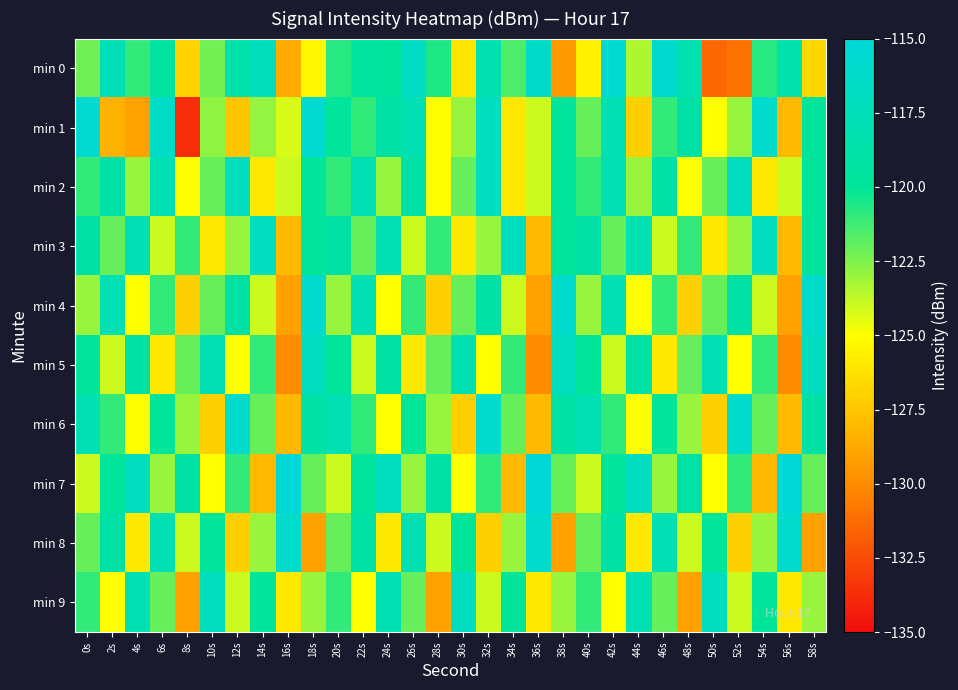

Reading left to right, what are all the values shown in this chart?

min 0: 0s=-122.2	2s=-117.6	4s=-121.0	6s=-119.5	8s=-126.9	10s=-122.2	12s=-118.6	14s=-117.2	16s=-128.6	18s=-125.4	20s=-120.8	22s=-119.5	24s=-119.7	26s=-116.7	28s=-120.6	30s=-126.2	32s=-118.1	34s=-121.5	36s=-116.3	38s=-129.4	40s=-125.6	42s=-115.6	44s=-123.4	46s=-115.8	48s=-118.2	50s=-131.4	52s=-131.0	54s=-120.8	56s=-118.3	58s=-126.7
min 1: 0s=-115.7	2s=-128.3	4s=-129.0	6s=-116.5	8s=-133.7	10s=-122.8	12s=-127.4	14s=-122.9	16s=-124.2	18s=-115.6	20s=-120.0	22s=-121.0	24s=-119.0	26s=-118.0	28s=-125.0	30s=-123.0	32s=-117.0	34s=-126.0	36s=-124.0	38s=-120.0	40s=-122.0	42s=-118.0	44s=-127.0	46s=-121.0	48s=-119.0	50s=-125.0	52s=-123.0	54s=-116.0	56s=-128.0	58s=-120.0
min 2: 0s=-121.0	2s=-119.0	4s=-123.0	6s=-118.0	8s=-125.0	10s=-122.0	12s=-117.0	14s=-126.0	16s=-124.0	18s=-120.0	20s=-121.0	22s=-118.0	24s=-123.0	26s=-119.0	28s=-125.0	30s=-122.0	32s=-117.0	34s=-126.0	36s=-124.0	38s=-120.0	40s=-121.0	42s=-118.0	44s=-123.0	46s=-119.0	48s=-125.0	50s=-122.0	52s=-117.0	54s=-126.0	56s=-124.0	58s=-120.0
min 3: 0s=-119.0	2s=-122.0	4s=-118.0	6s=-124.0	8s=-121.0	10s=-126.0	12s=-123.0	14s=-117.0	16s=-128.0	18s=-120.0	20s=-119.0	22s=-122.0	24s=-118.0	26s=-124.0	28s=-121.0	30s=-126.0	32s=-123.0	34s=-117.0	36s=-128.0	38s=-120.0	40s=-119.0	42s=-122.0	44s=-118.0	46s=-124.0	48s=-121.0	50s=-126.0	52s=-123.0	54s=-117.0	56s=-128.0	58s=-120.0
min 4: 0s=-123.0	2s=-118.0	4s=-125.0	6s=-121.0	8s=-127.0	10s=-122.0	12s=-119.0	14s=-124.0	16s=-129.0	18s=-116.0	20s=-123.0	22s=-118.0	24s=-125.0	26s=-121.0	28s=-127.0	30s=-122.0	32s=-119.0	34s=-124.0	36s=-129.0	38s=-116.0	40s=-123.0	42s=-118.0	44s=-125.0	46s=-121.0	48s=-127.0	50s=-122.0	52s=-119.0	54s=-124.0	56s=-129.0	58s=-116.0
min 5: 0s=-120.0	2s=-124.0	4s=-119.0	6s=-126.0	8s=-122.0	10s=-118.0	12s=-125.0	14s=-121.0	16s=-130.0	18s=-117.0	20s=-120.0	22s=-124.0	24s=-119.0	26s=-126.0	28s=-122.0	30s=-118.0	32s=-125.0	34s=-121.0	36s=-130.0	38s=-117.0	40s=-120.0	42s=-124.0	44s=-119.0	46s=-126.0	48s=-122.0	50s=-118.0	52s=-125.0	54s=-121.0	56s=-130.0	58s=-117.0
min 6: 0s=-118.0	2s=-121.0	4s=-125.0	6s=-120.0	8s=-123.0	10s=-127.0	12s=-116.0	14s=-122.0	16s=-128.0	18s=-119.0	20s=-118.0	22s=-121.0	24s=-125.0	26s=-120.0	28s=-123.0	30s=-127.0	32s=-116.0	34s=-122.0	36s=-128.0	38s=-119.0	40s=-118.0	42s=-121.0	44s=-125.0	46s=-120.0	48s=-123.0	50s=-127.0	52s=-116.0	54s=-122.0	56s=-128.0	58s=-119.0
min 7: 0s=-124.0	2s=-120.0	4s=-117.0	6s=-123.0	8s=-119.0	10s=-125.0	12s=-121.0	14s=-128.0	16s=-115.0	18s=-122.0	20s=-124.0	22s=-120.0	24s=-117.0	26s=-123.0	28s=-119.0	30s=-125.0	32s=-121.0	34s=-128.0	36s=-115.0	38s=-122.0	40s=-124.0	42s=-120.0	44s=-117.0	46s=-123.0	48s=-119.0	50s=-125.0	52s=-121.0	54s=-128.0	56s=-115.0	58s=-122.0
min 8: 0s=-122.0	2s=-119.0	4s=-126.0	6s=-118.0	8s=-124.0	10s=-120.0	12s=-127.0	14s=-123.0	16s=-116.0	18s=-129.0	20s=-122.0	22s=-119.0	24s=-126.0	26s=-118.0	28s=-124.0	30s=-120.0	32s=-127.0	34s=-123.0	36s=-116.0	38s=-129.0	40s=-122.0	42s=-119.0	44s=-126.0	46s=-118.0	48s=-124.0	50s=-120.0	52s=-127.0	54s=-123.0	56s=-116.0	58s=-129.0
min 9: 0s=-121.0	2s=-125.0	4s=-118.0	6s=-122.0	8s=-129.0	10s=-117.0	12s=-124.0	14s=-120.0	16s=-126.0	18s=-123.0	20s=-121.0	22s=-125.0	24s=-118.0	26s=-122.0	28s=-129.0	30s=-117.0	32s=-124.0	34s=-120.0	36s=-126.0	38s=-123.0	40s=-121.0	42s=-125.0	44s=-118.0	46s=-122.0	48s=-129.0	50s=-117.0	52s=-124.0	54s=-120.0	56s=-126.0	58s=-123.0